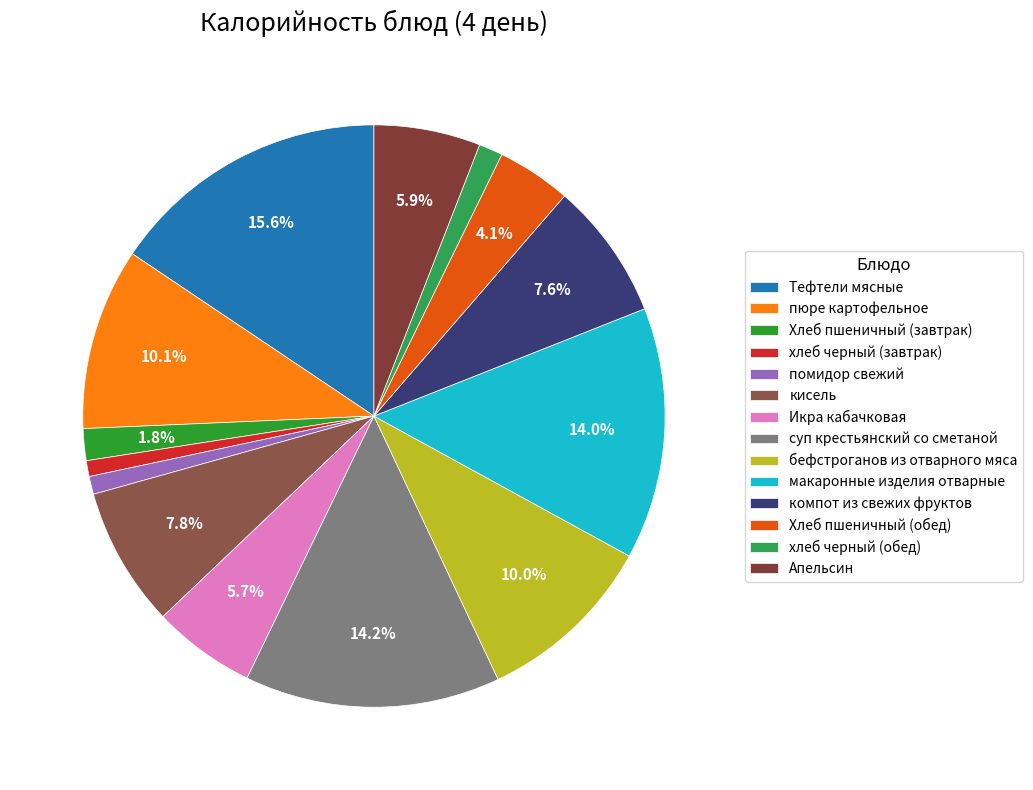

How many segments does this pie chart have?

14